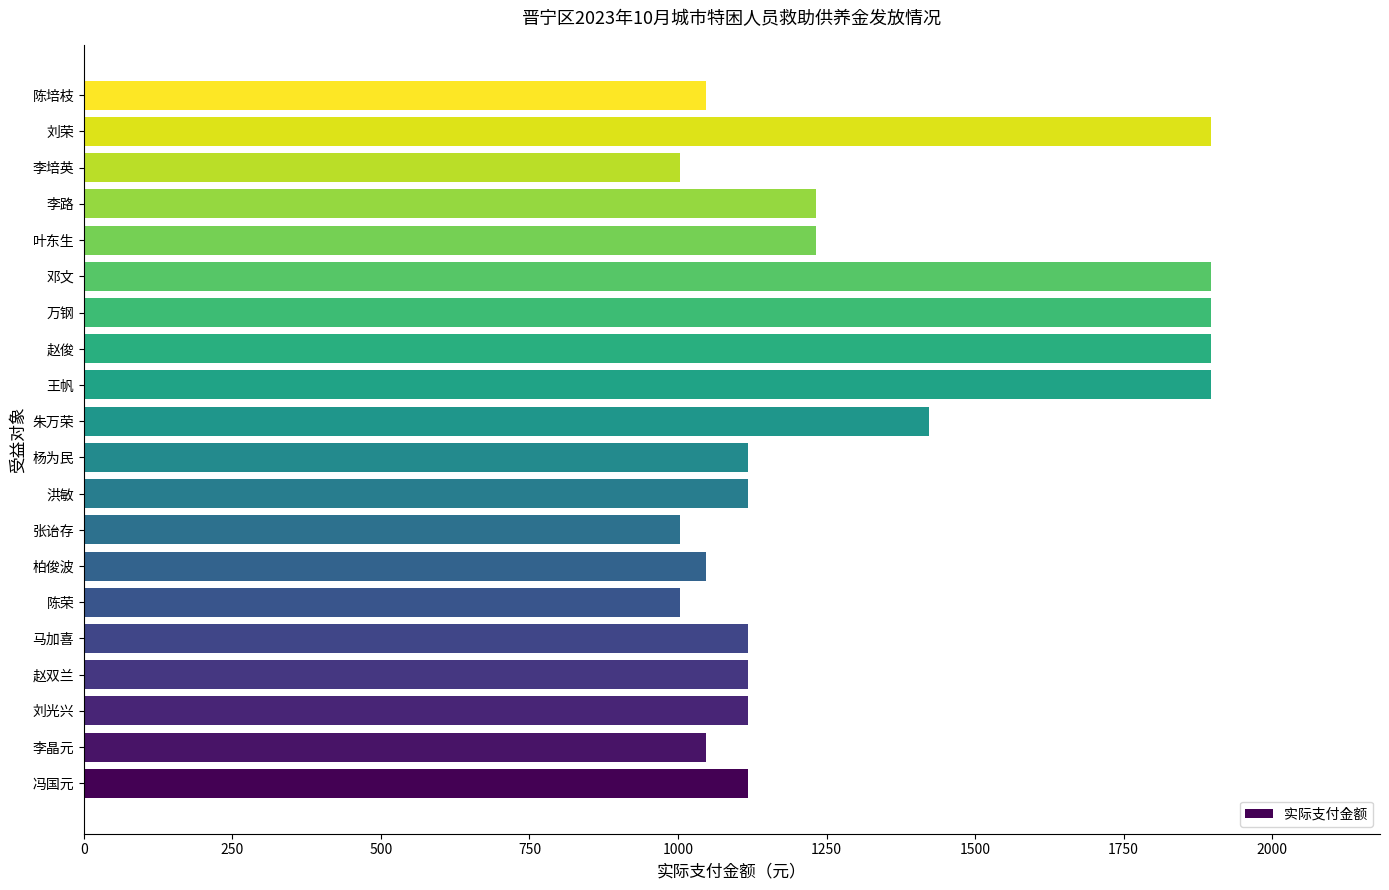

Reading top to bottom, extract all data points from this chart.

陈培枝=1047	刘荣=1897	李培英=1004	李路=1232	叶东生=1232	邓文=1897	万钢=1897	赵俊=1897	王帆=1897	朱万荣=1422	杨为民=1118	洪敏=1118	张诒存=1004	柏俊波=1047	陈荣=1004	马加喜=1118	赵双兰=1118	刘光兴=1118	李晶元=1047	冯国元=1118